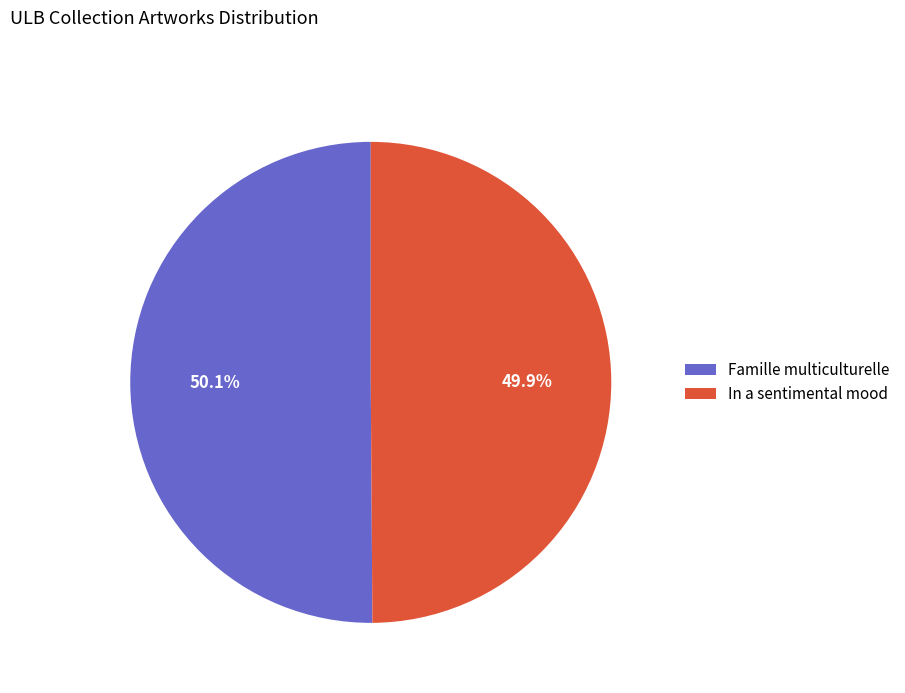

Is it true that Famille multiculturelle is 44% of the pie?

False